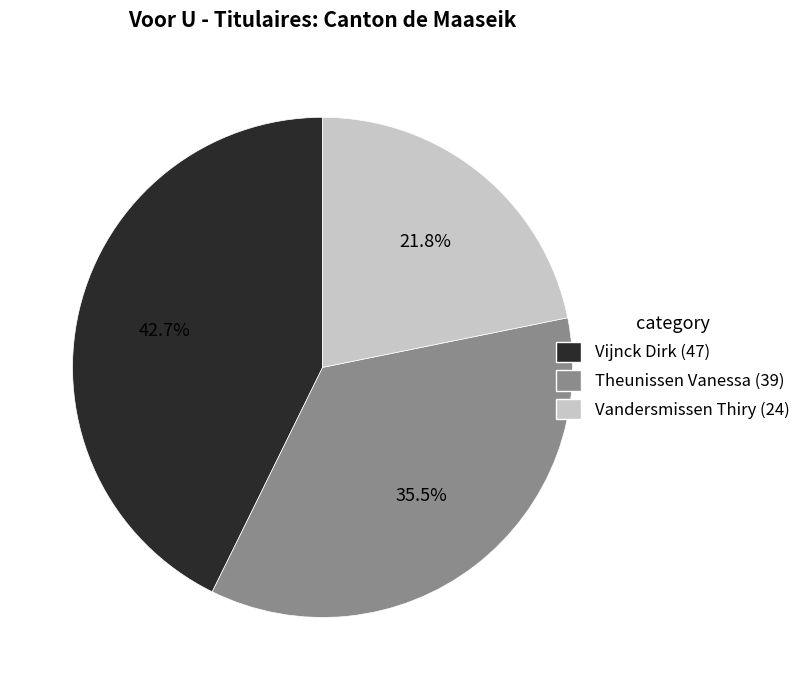

How many slices are in this pie chart?

3